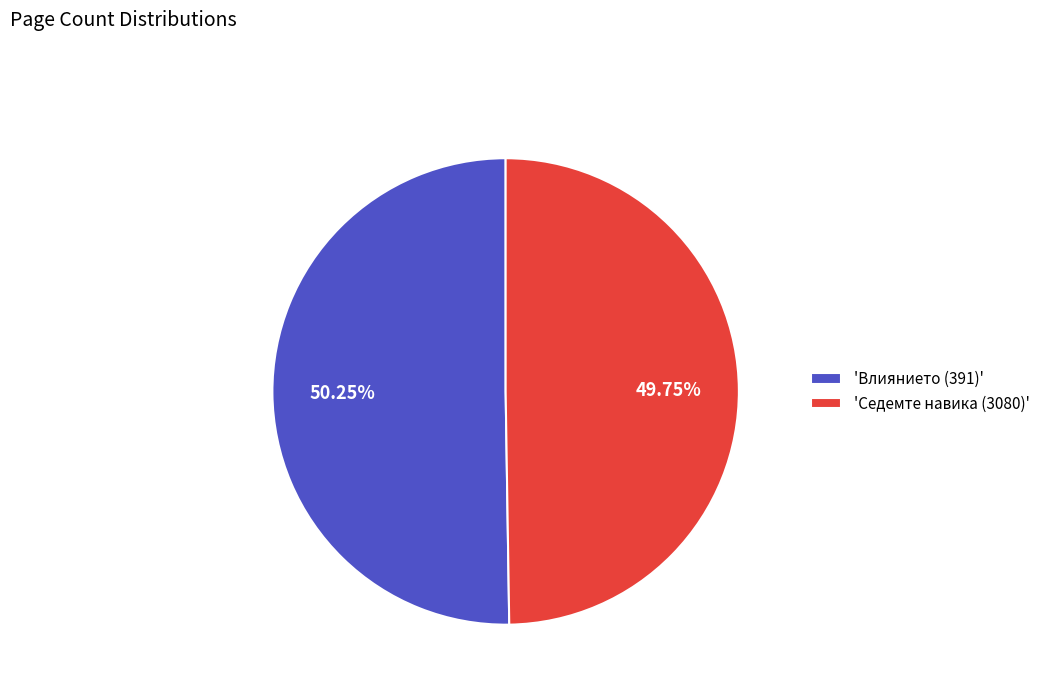

Approximately how many times larger is the value at 'Седемте навика (3080)' compared to 'Влиянието (391)'?

1.0